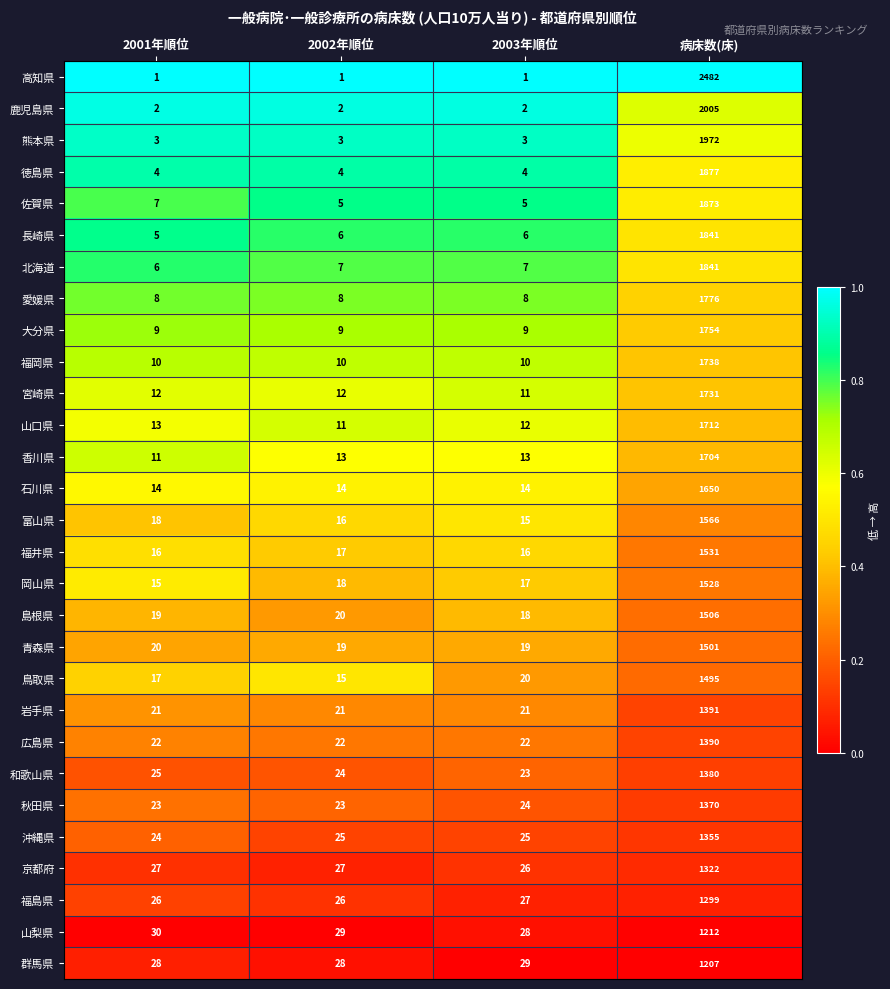

True or false: 鳥取県 has a value of 2093 at 病床数(床).

False